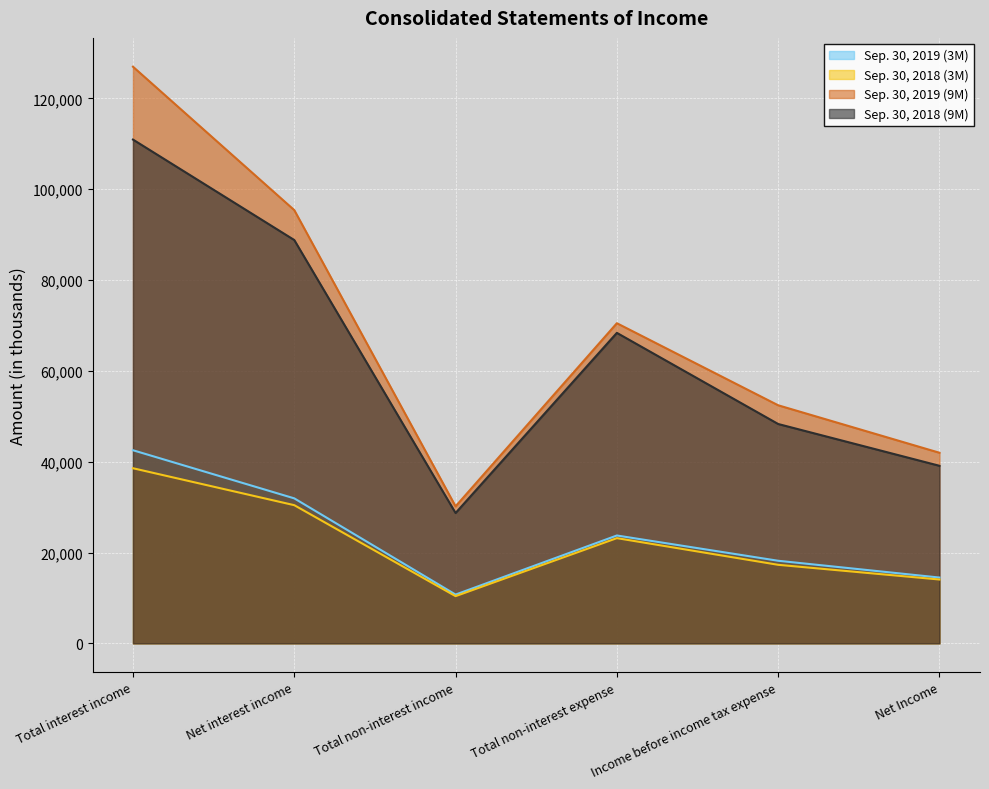

The value of Sep. 30, 2019 (9M) at Income before income tax expense is 90411. True or false?

False